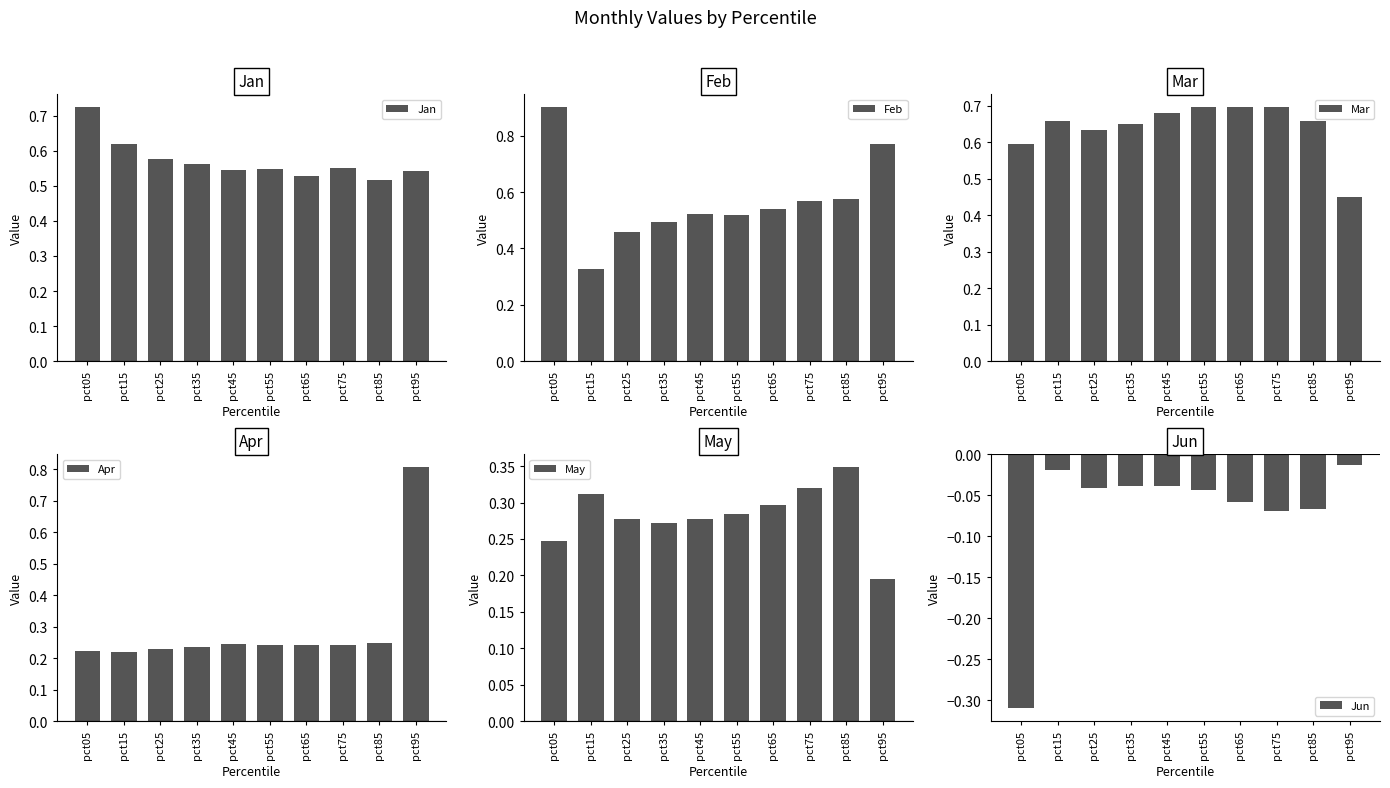

What is the difference between the maximum and second lowest values in the May series?

0.1